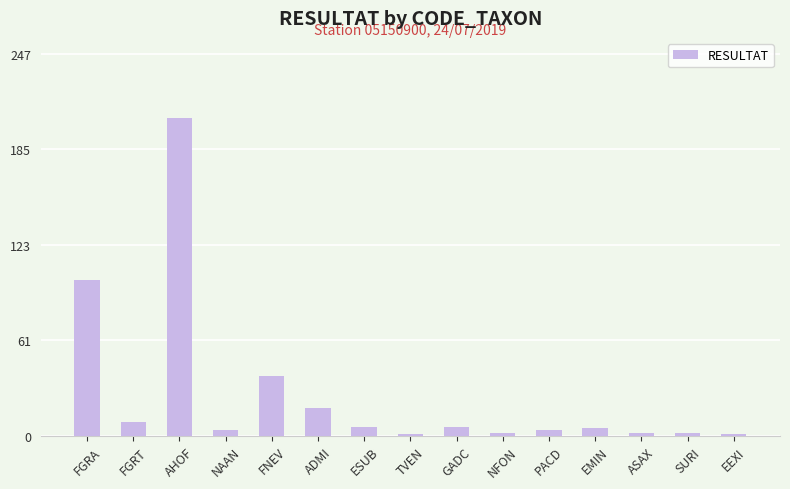

The chart shows a value of 6 at GADC. True or false?

True